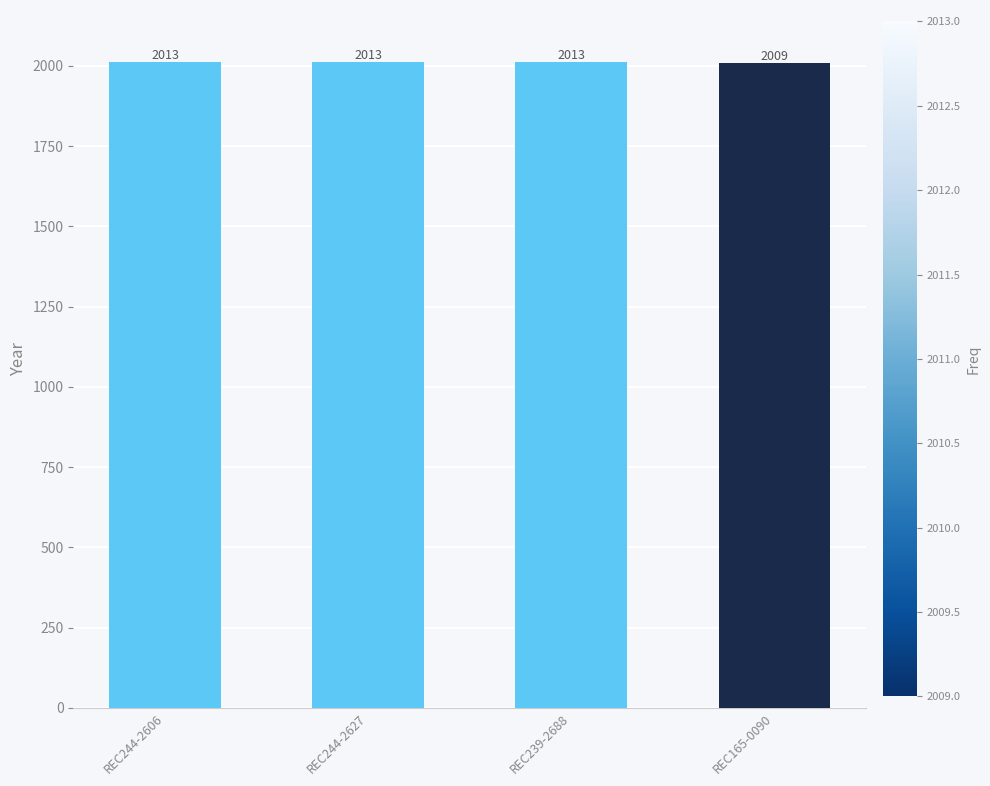

Count the values in the range 2013 to 2014.

3